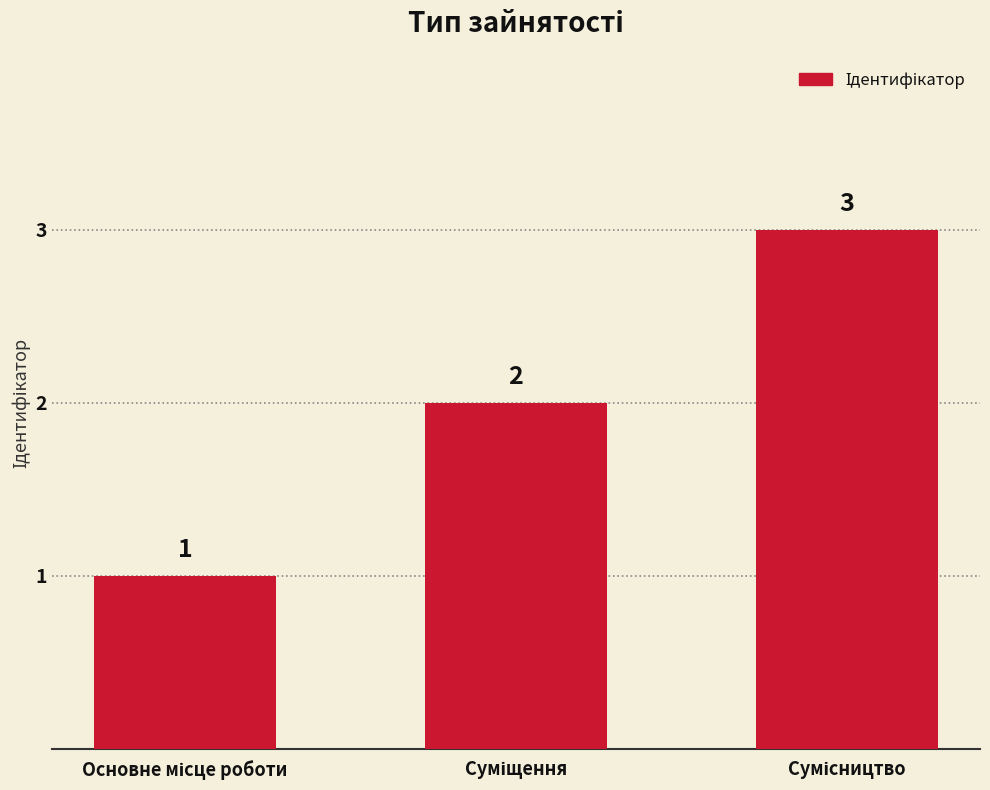

What is the maximum value shown in the chart?

3